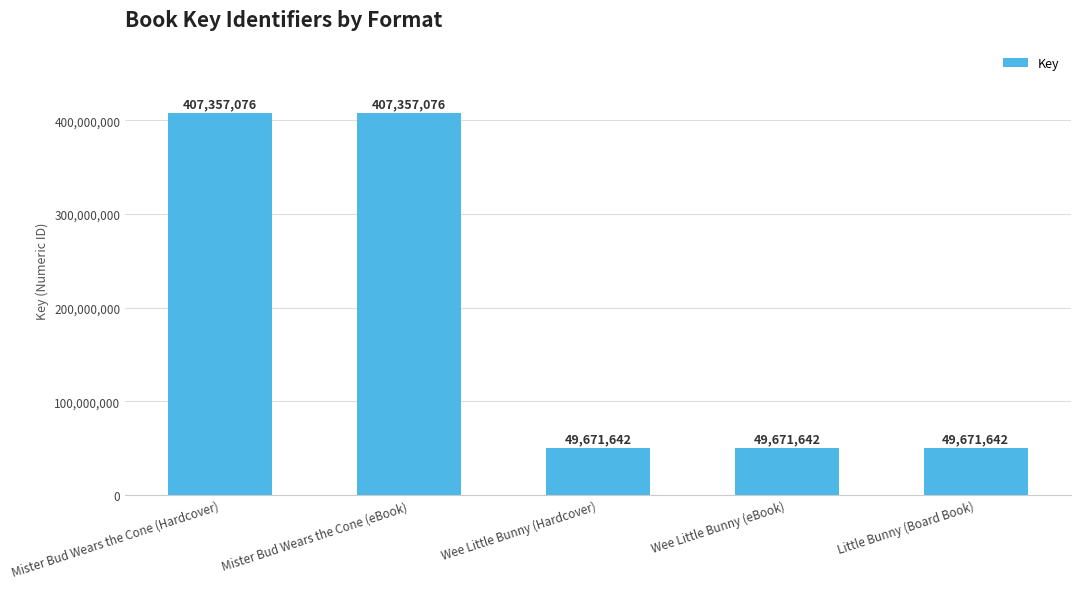

What is the label of the 1st bar from the left?

Mister Bud Wears the Cone (Hardcover)